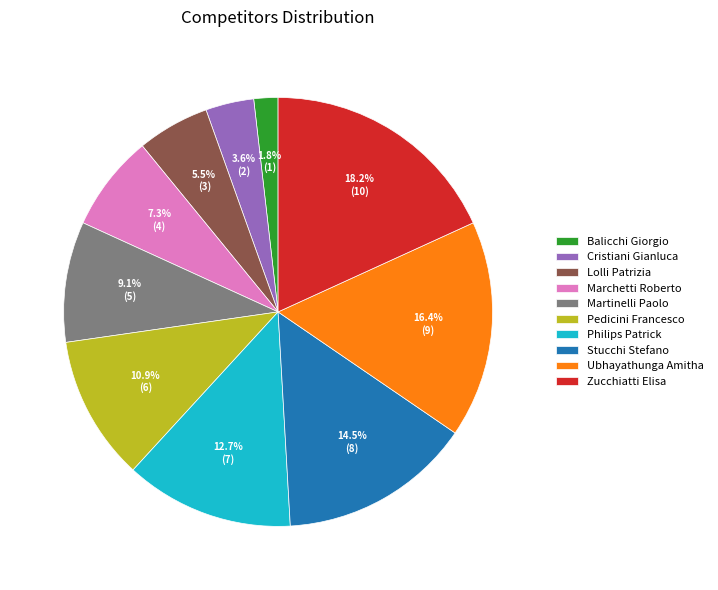

How much of the chart is everything except Stucchi Stefano?

85.5%